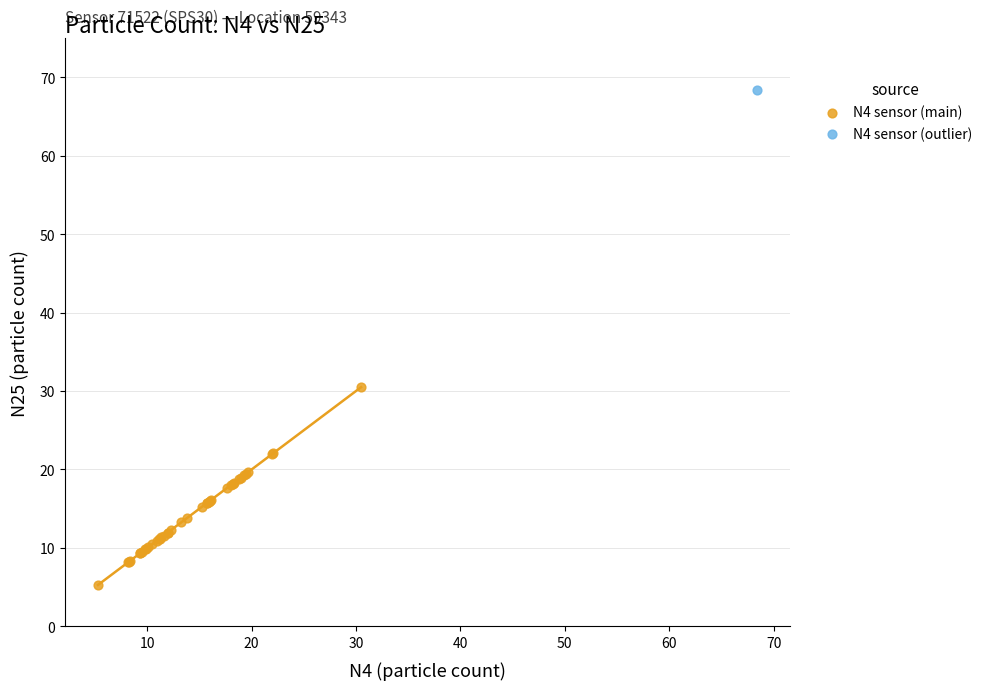

What are all the series names shown in the legend?

N4 sensor (main), N4 sensor (outlier)